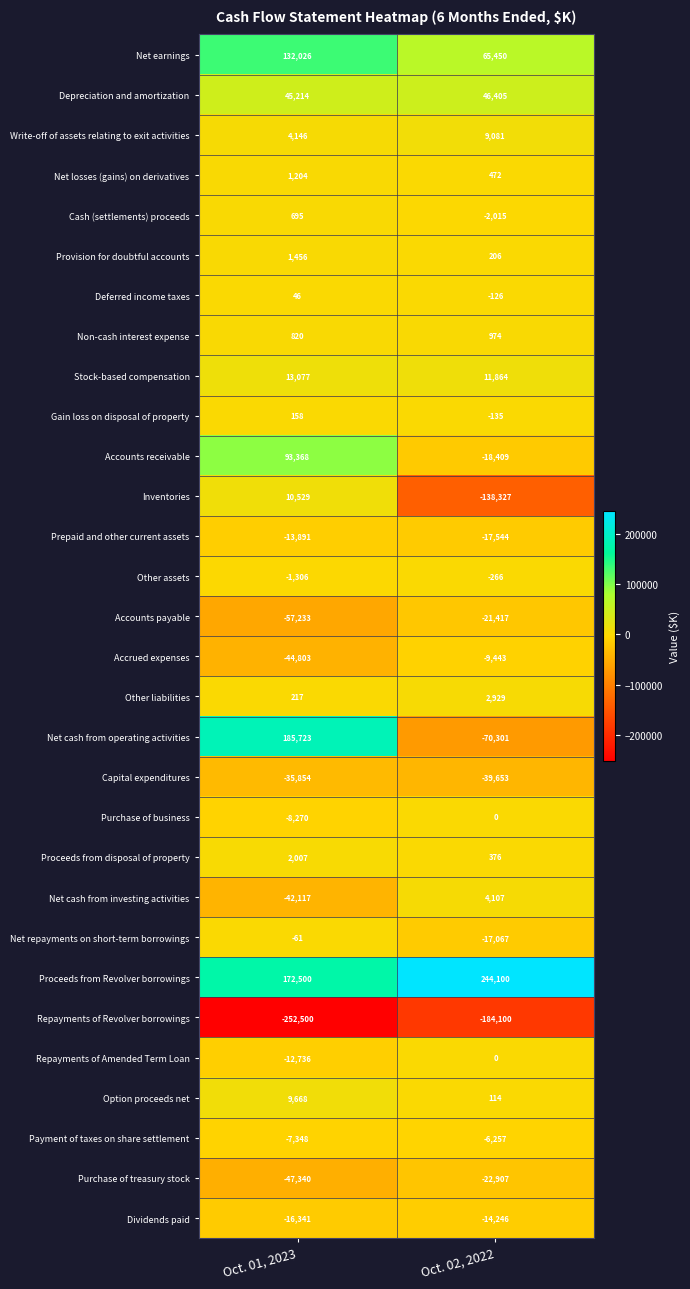

Is it true that Capital expenditures equals -20560 at Oct. 02, 2022?

False